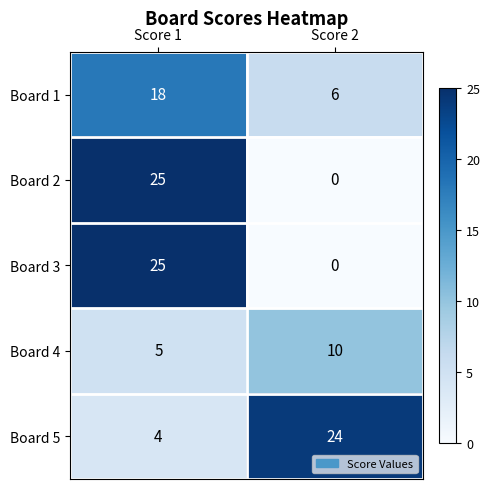

What is the difference between the highest and lowest values at Score 2?

24